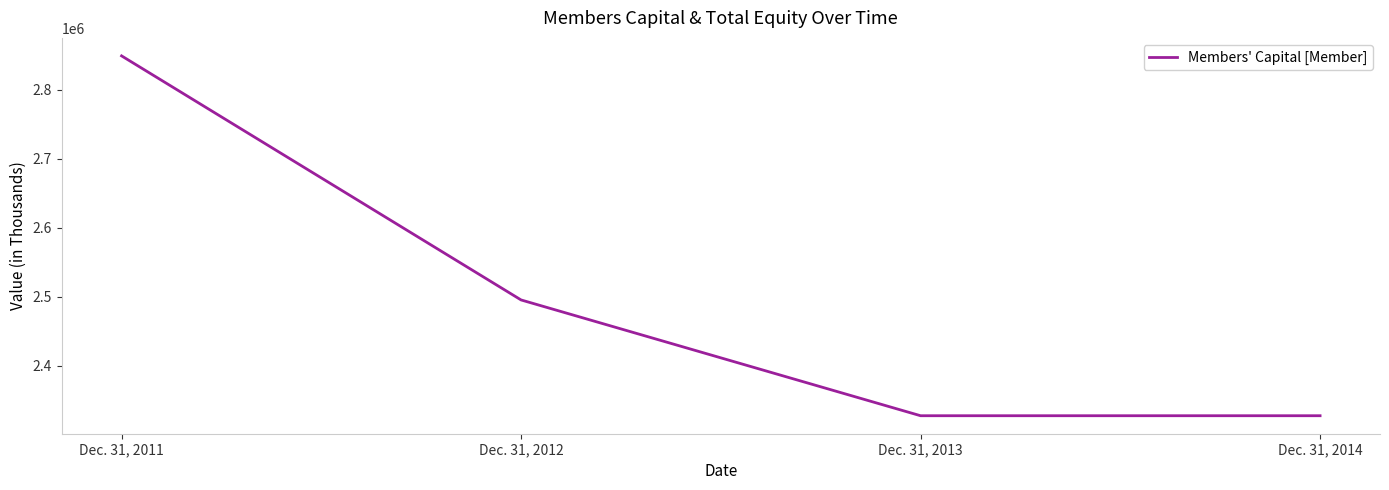

Reading left to right, list all the values displayed in this chart.

2849147	2495641	2327938	2327938